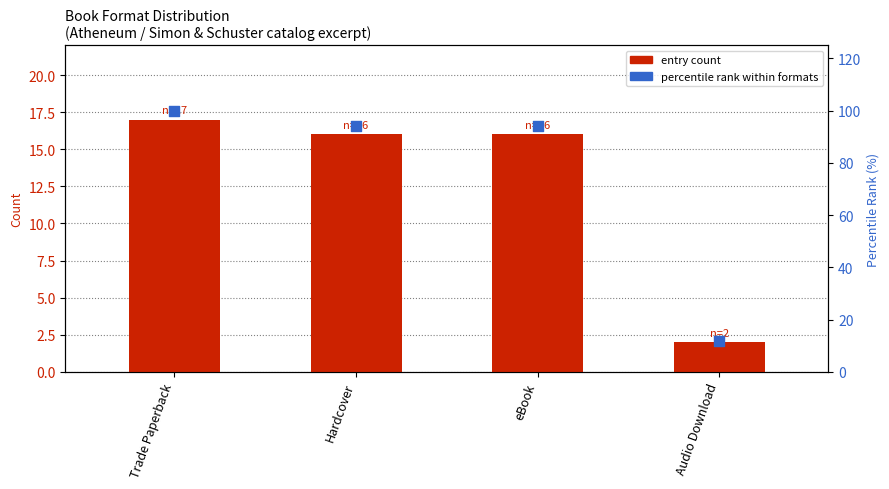

Which series has the largest total across all categories?

percentile rank within formats